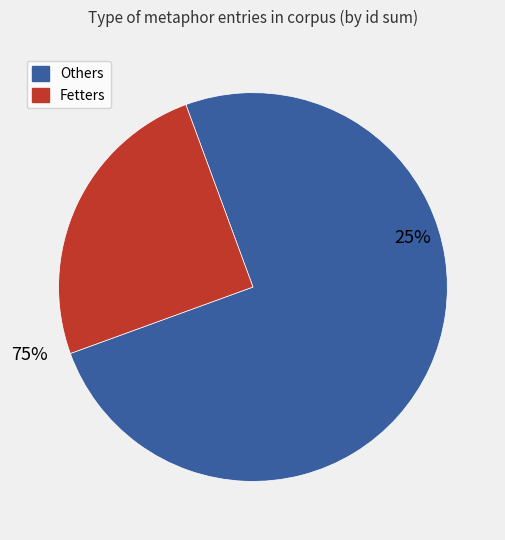

Is 2012-08-15 the majority of the pie?

No